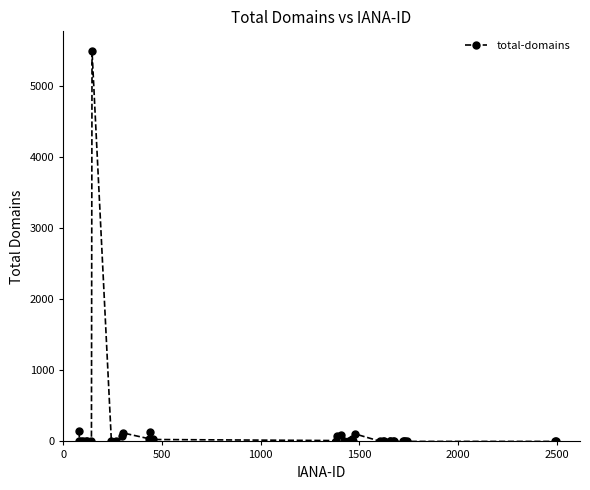

What is the maximum value shown in the chart?

5488